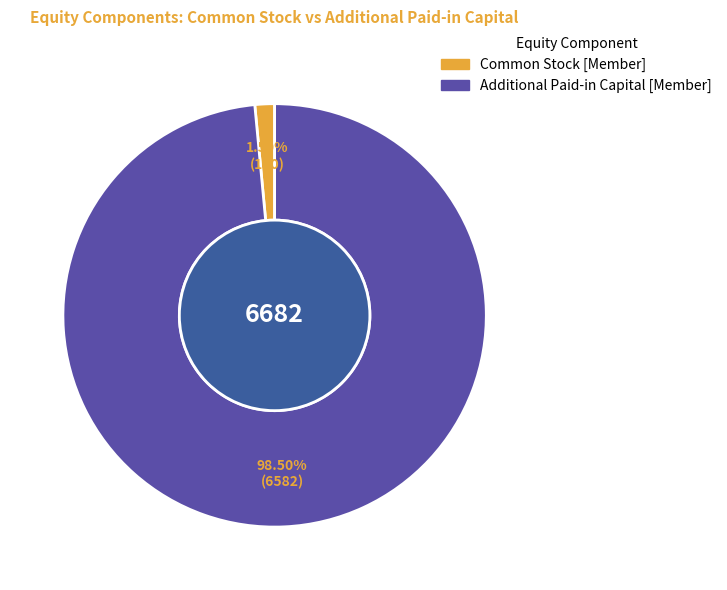

Is there any slice that represents more than half of the pie?

Yes